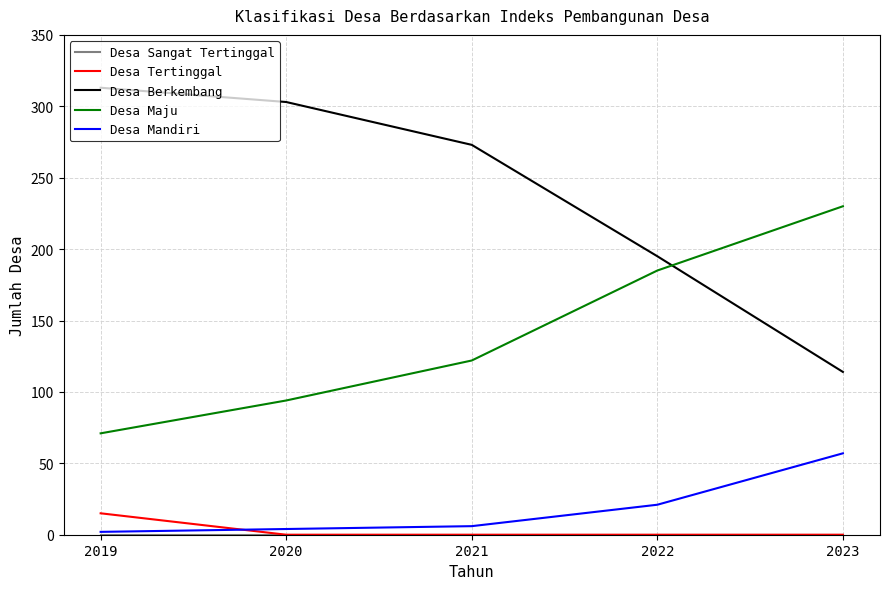

True or false: Desa Mandiri and Desa Maju intersect in this chart.

False